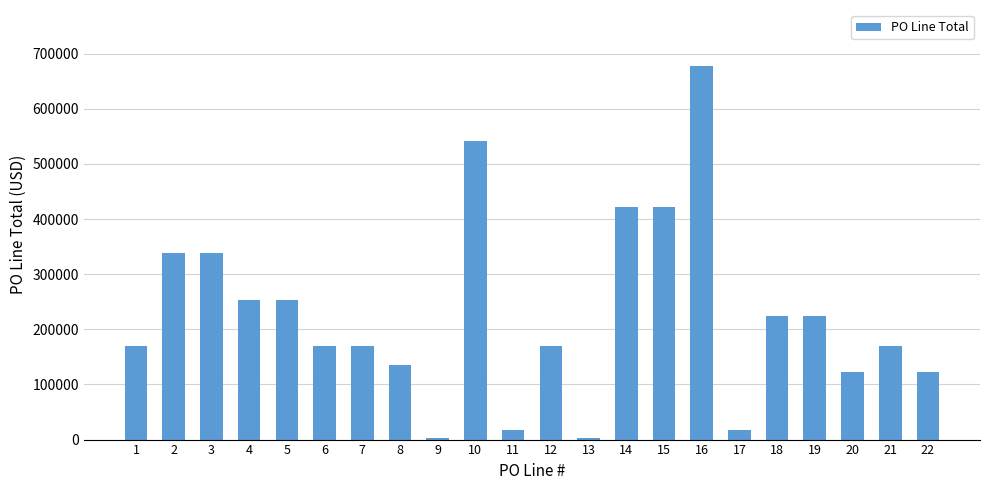

Which category has the highest value across all series?

16